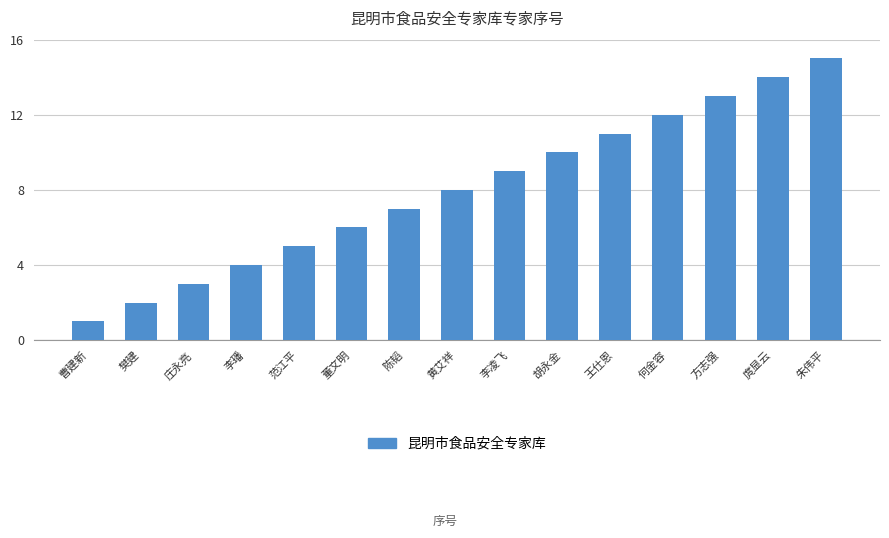

What is the sum of all values?

120